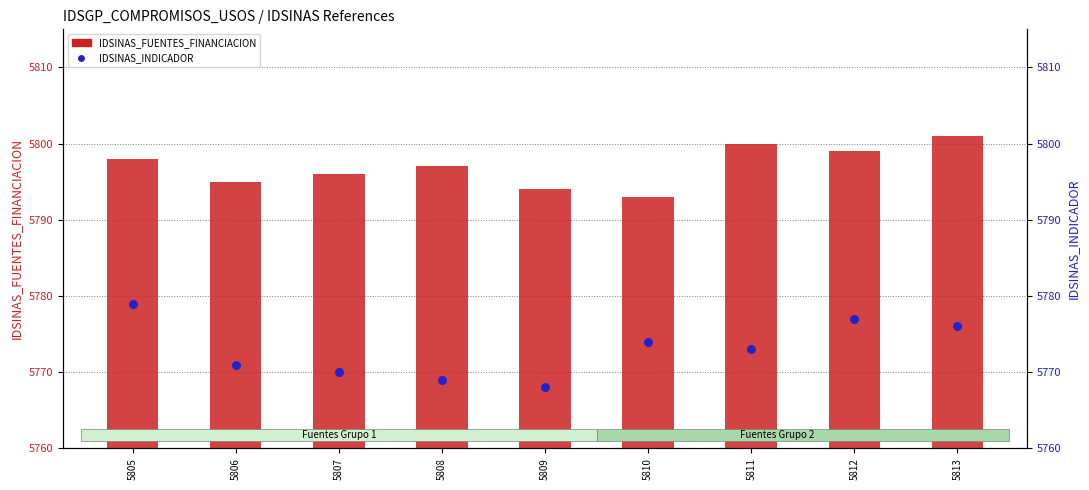

Which series contains the highest Y value?

IDSINAS_FUENTES_FINANCIACION